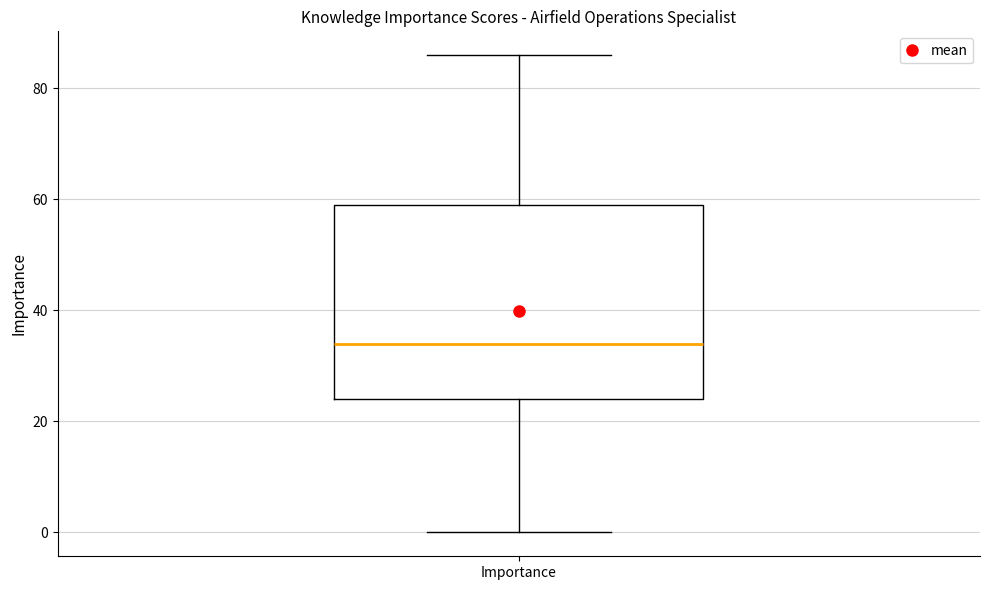

Where is the lower edge of the box for Importance on the y-axis? The values are not printed on the chart, so give them approximately, as read against the axis.

24